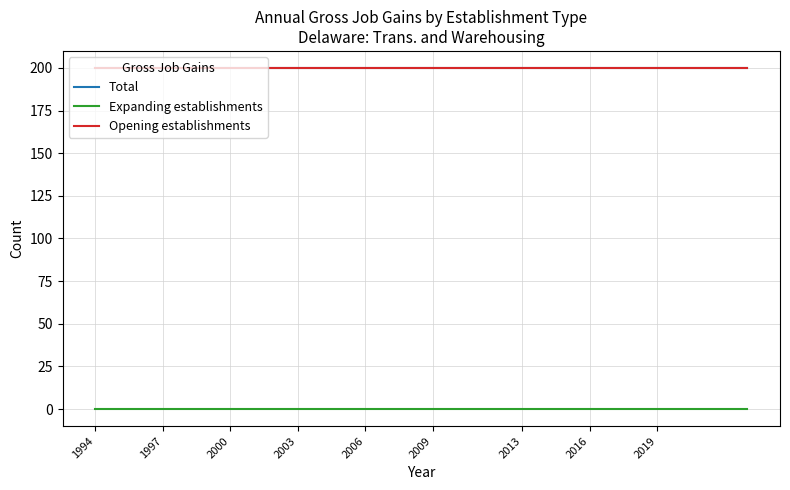

Where is Total nearest to the value 200?

1994